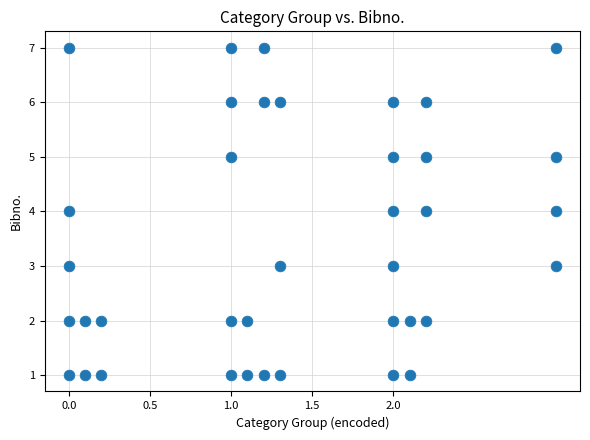

What is the range of Y values (max minus min)?

6